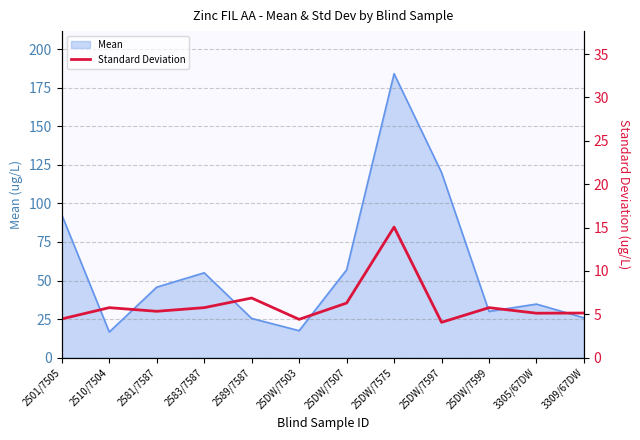

At which category does the chart reach its minimum across all series?

25DW/7597